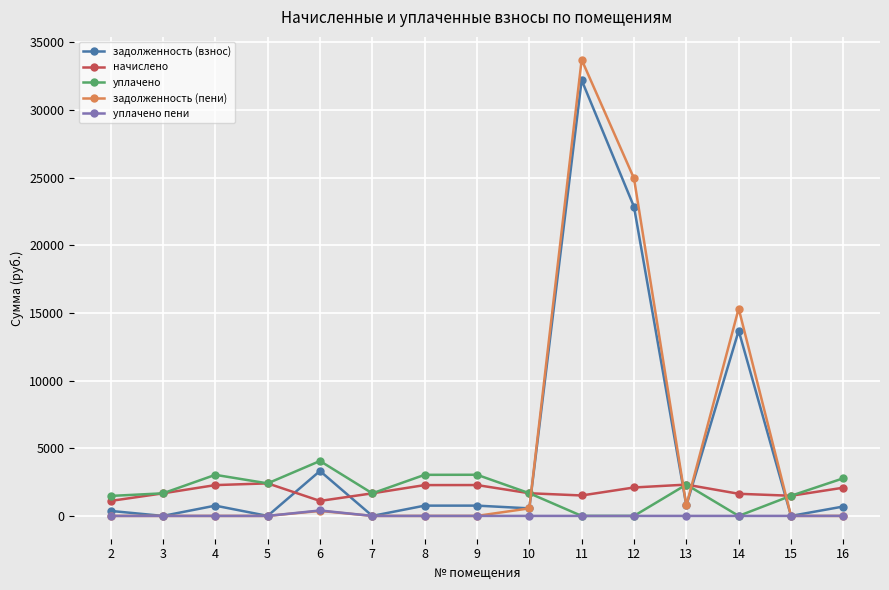

List the series in order of their peak value, lowest first.

уплачено пени, начислено, уплачено, задолженность (взнос), задолженность (пени)